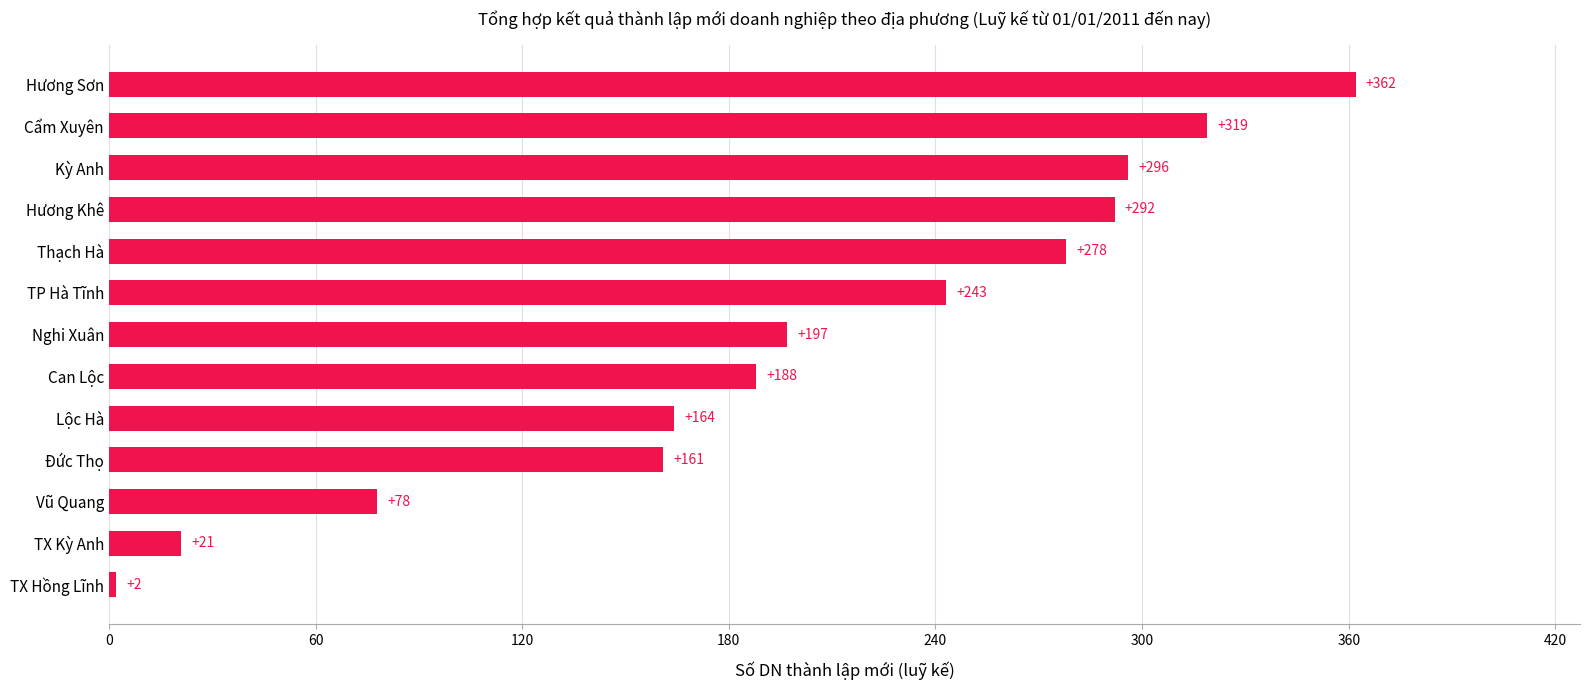

Reading bottom to top, extract all data points from this chart.

2	21	78	161	164	188	197	243	278	292	296	319	362